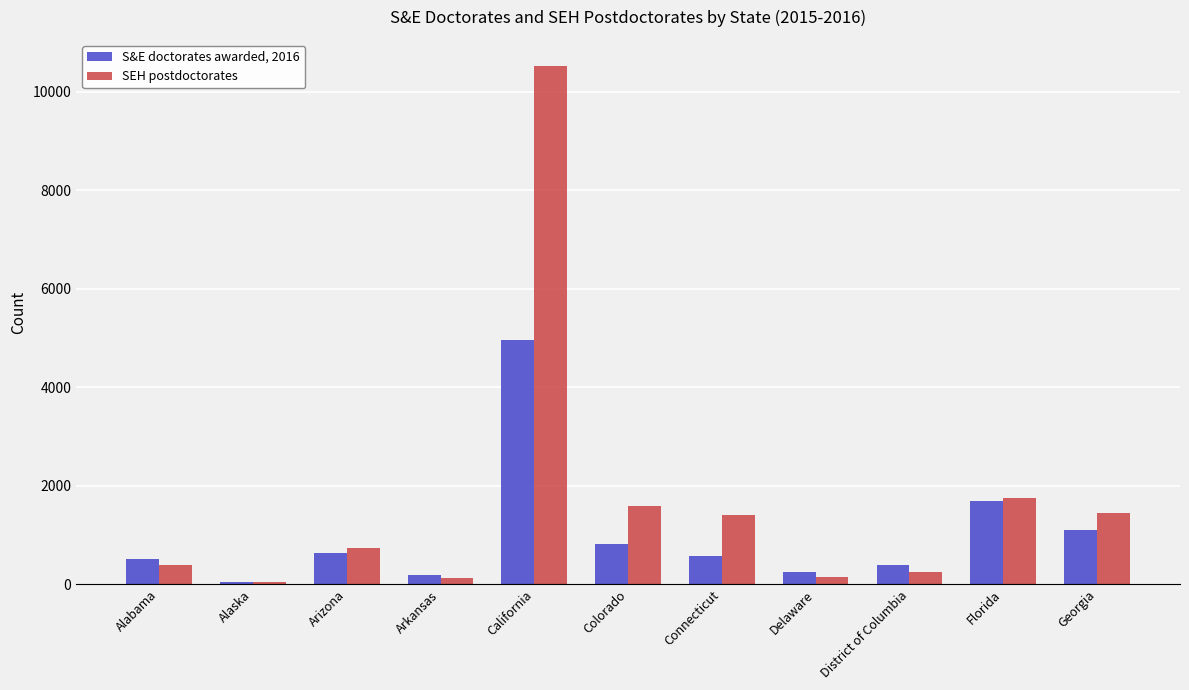

At how many categories does at least one series exceed 7410?

1